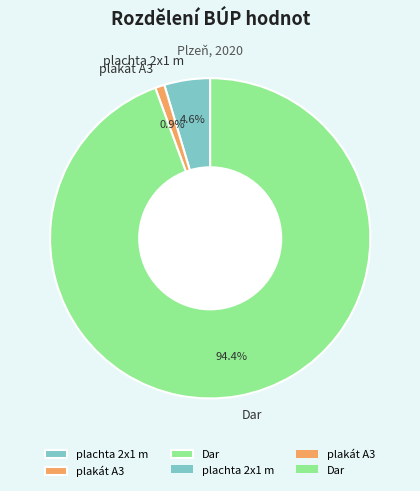

To the nearest percent, what percentage of the pie is Dar?

94%